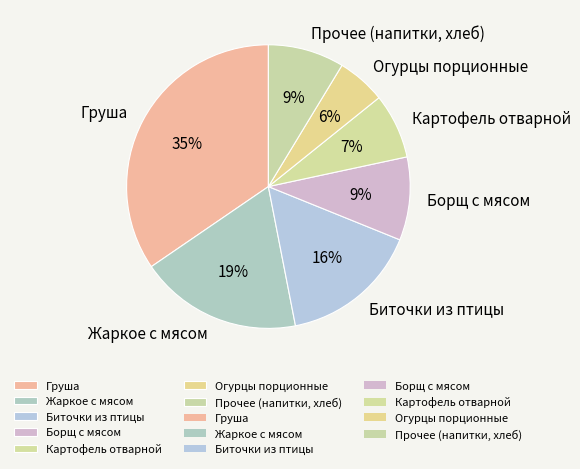

Which has a higher value, Огурцы порционные or Прочее (напитки, хлеб)?

Прочее (напитки, хлеб)